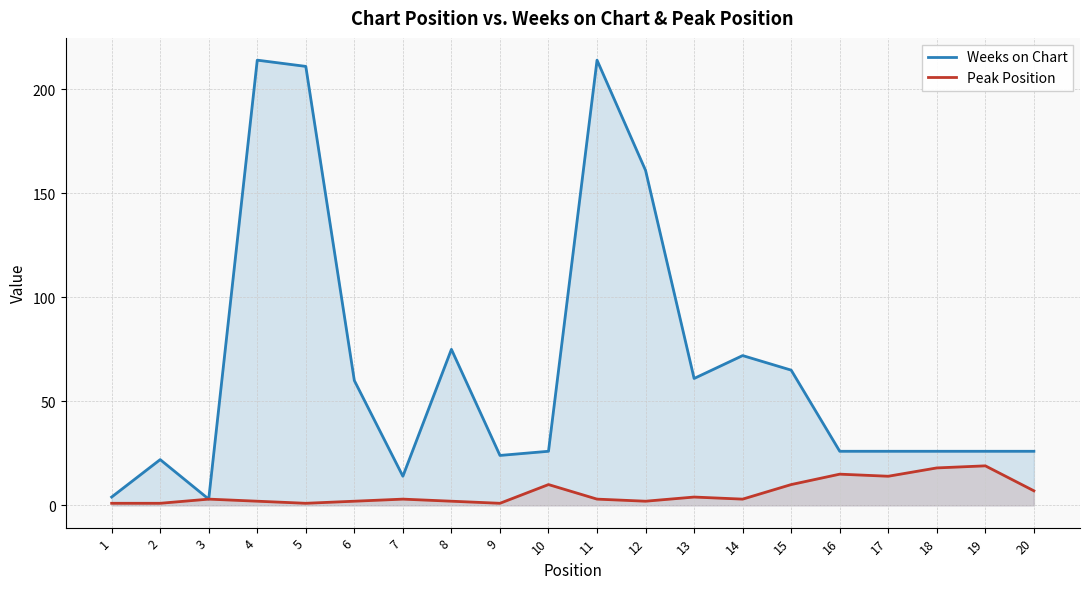

List the series in order of their overall mean, highest first.

Weeks on Chart, Peak Position